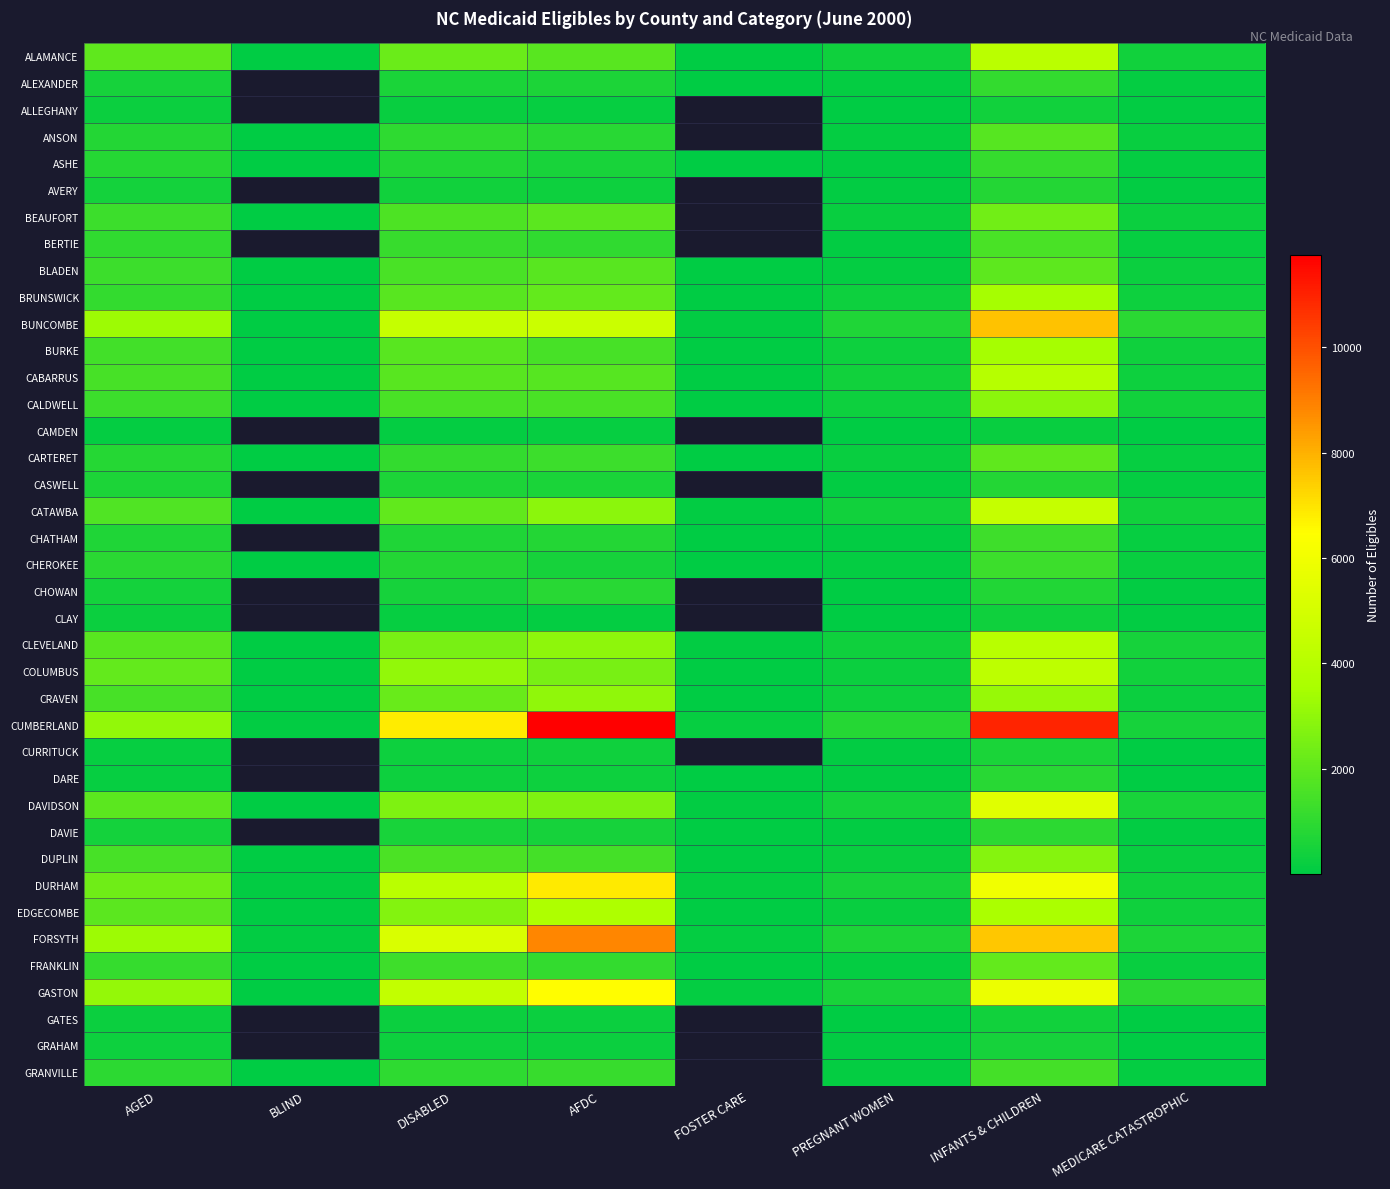

Between BLIND and INFANTS & CHILDREN, which series saw the biggest shift?

CUMBERLAND